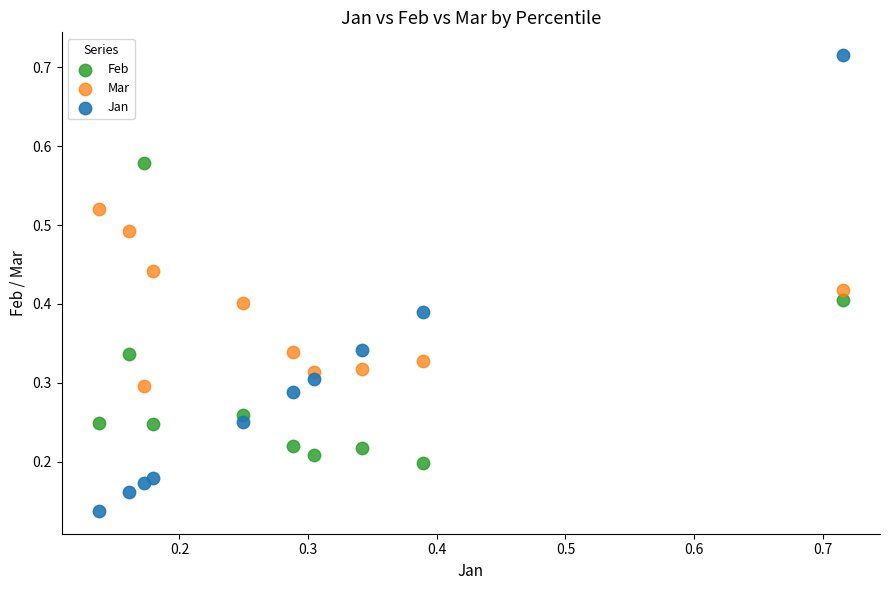

What are all the series names shown in the legend?

Feb, Mar, Jan